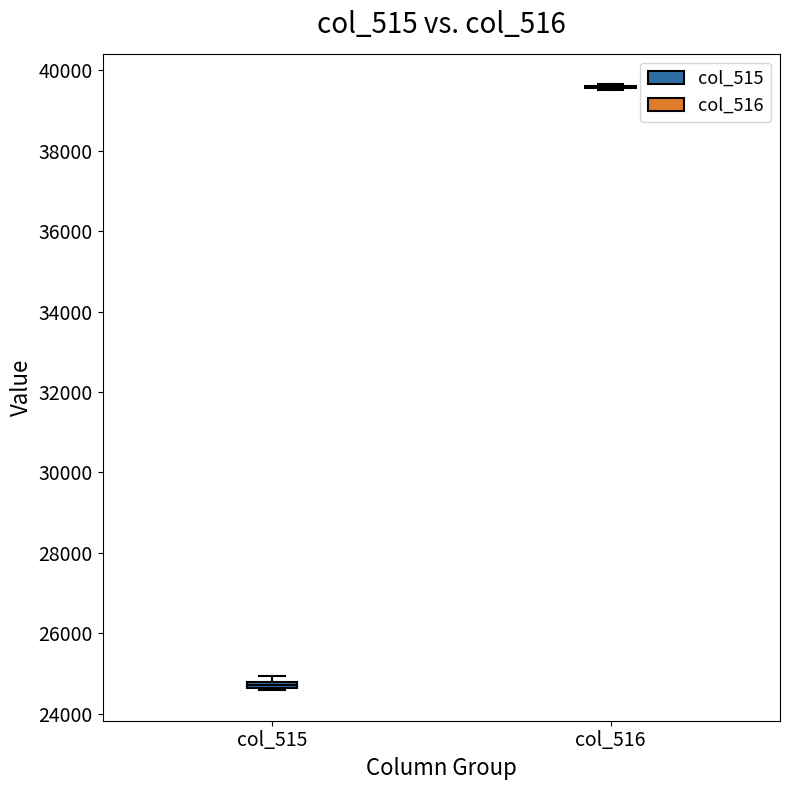

Where is the upper edge of the box for col_515 on the y-axis? The values are not printed on the chart, so give them approximately, as read against the axis.

24800